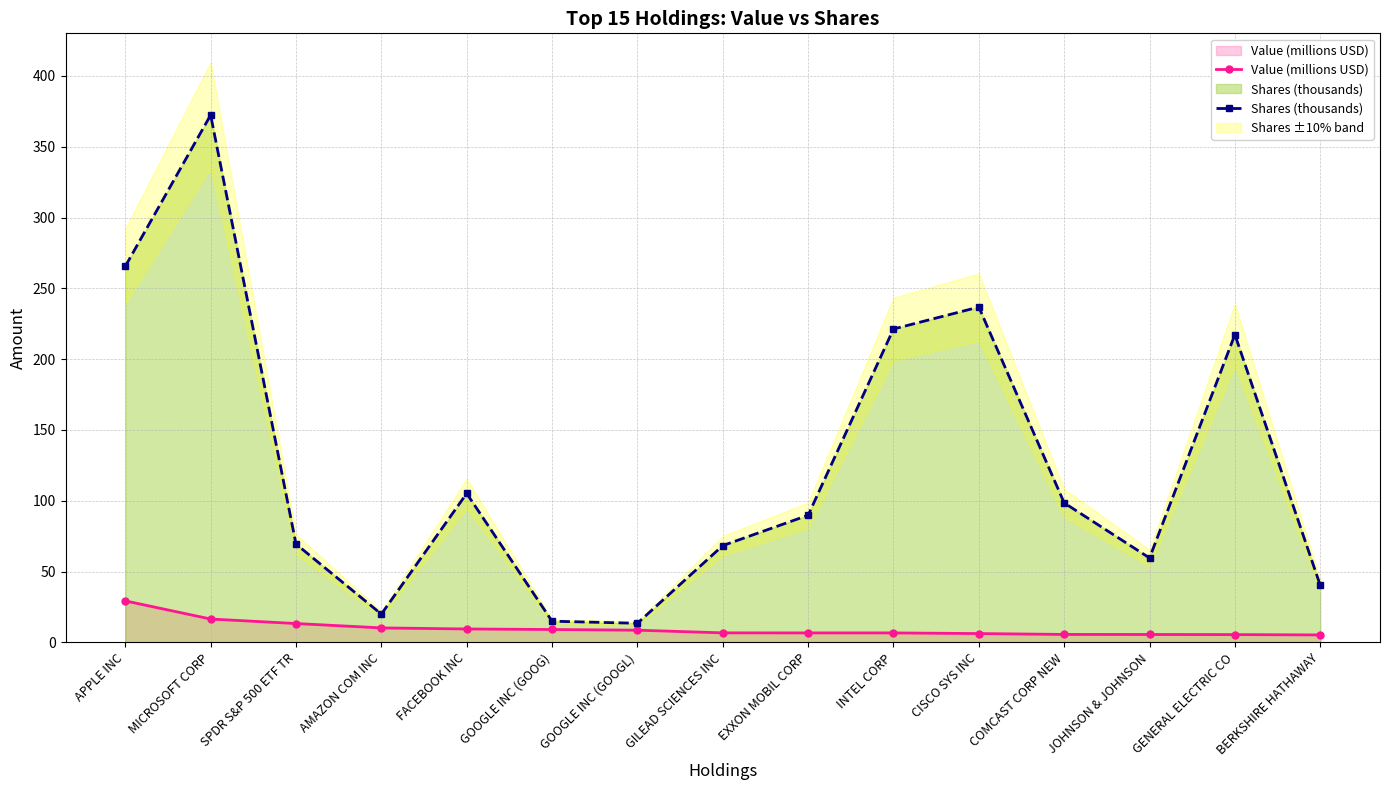

Count the number of data series in this chart.

2